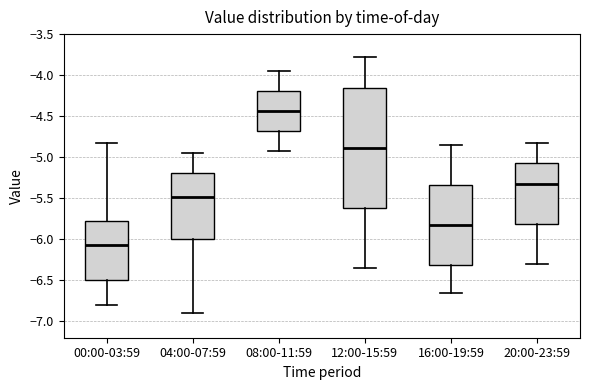

Where is the upper edge of the box for 08:00-11:59 on the y-axis? The values are not printed on the chart, so give them approximately, as read against the axis.

-4.20